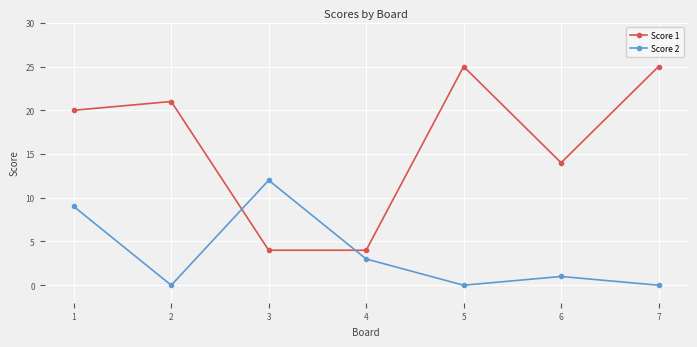

The value of Score 1 at 6 is 23. True or false?

False